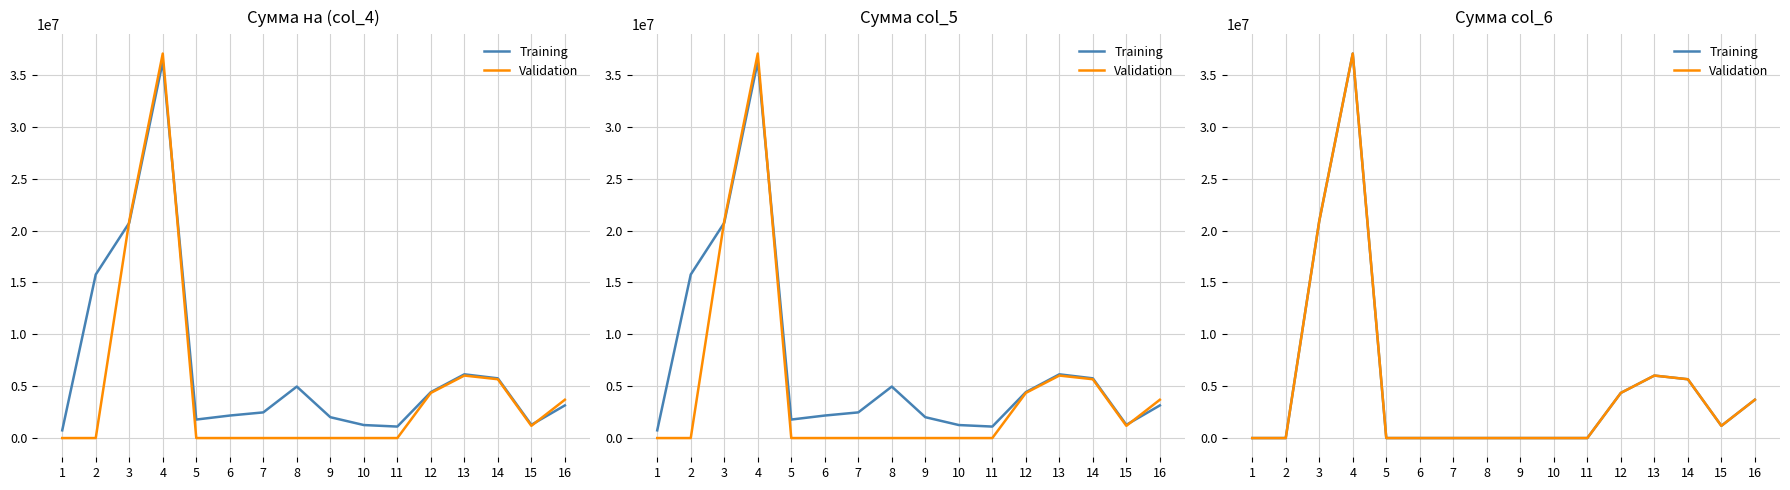

At which label does Validation reach its peak?

4